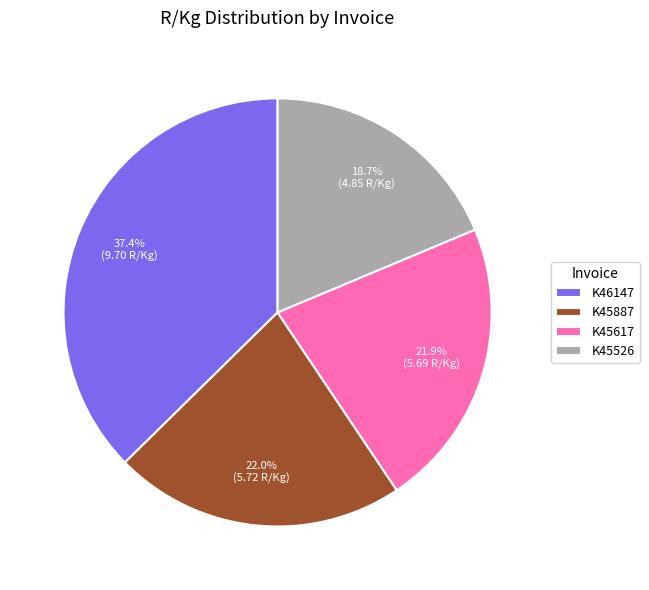

What is the smallest slice in the pie chart?

K45526